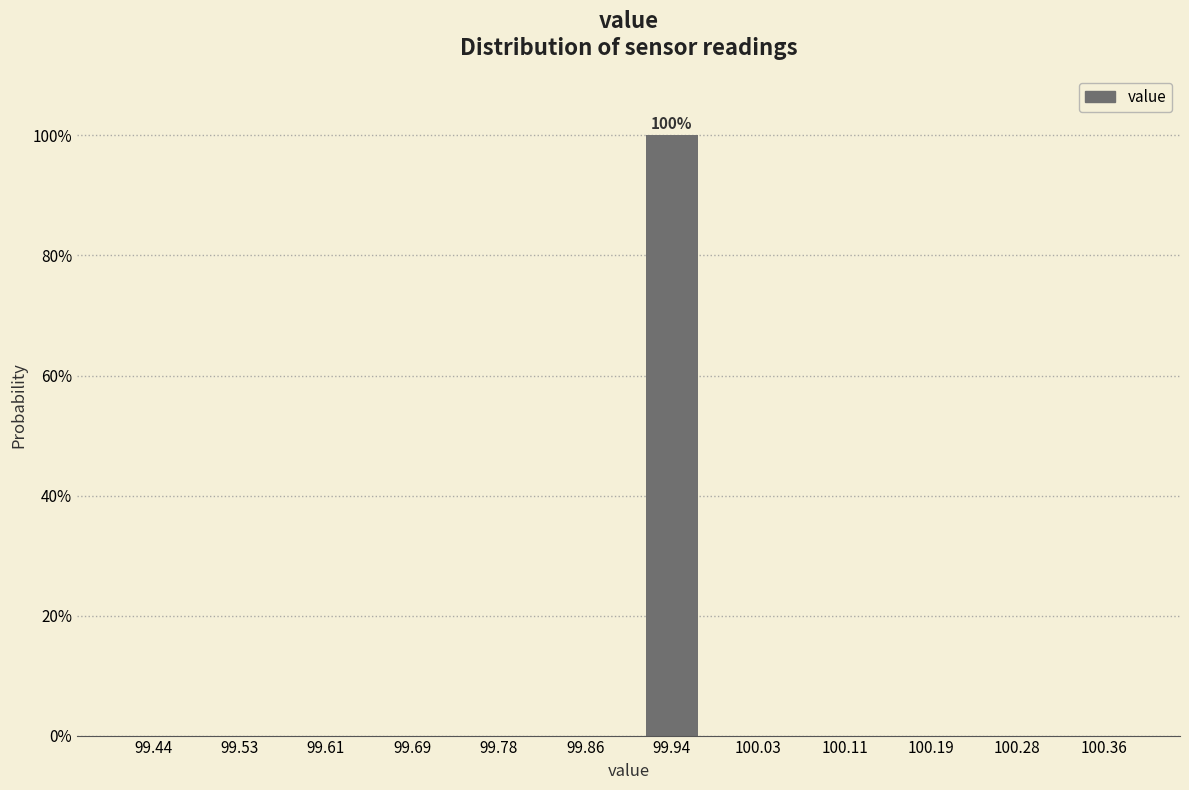

Reading left to right, extract all data points from this chart.

99.44=0	99.53=0	99.61=0	99.69=0	99.78=0	99.86=0	99.94=100	100.03=0	100.11=0	100.19=0	100.28=0	100.36=0